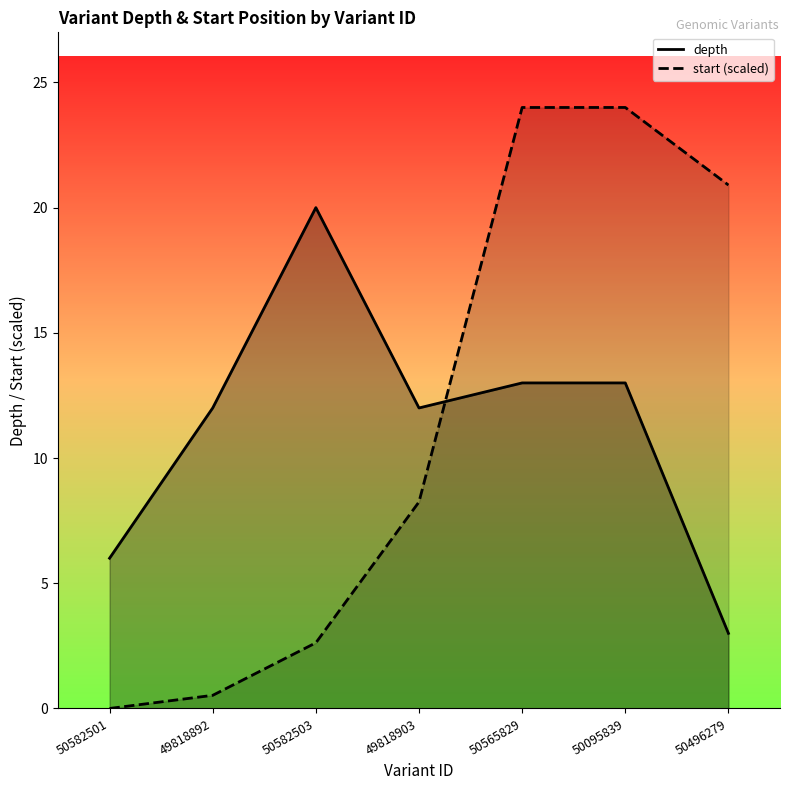

What is the difference between the maximum and second lowest values in the start (scaled) series?

23.5